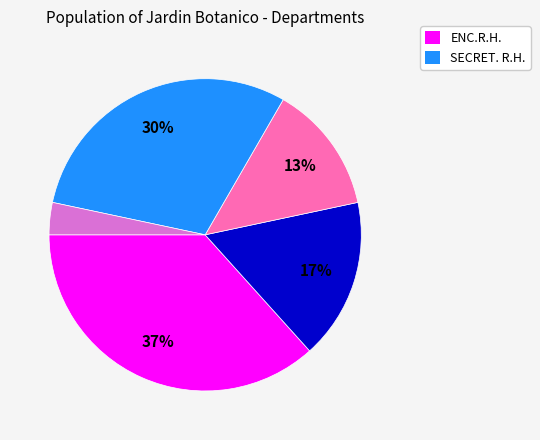

Does any single category account for the majority?

No